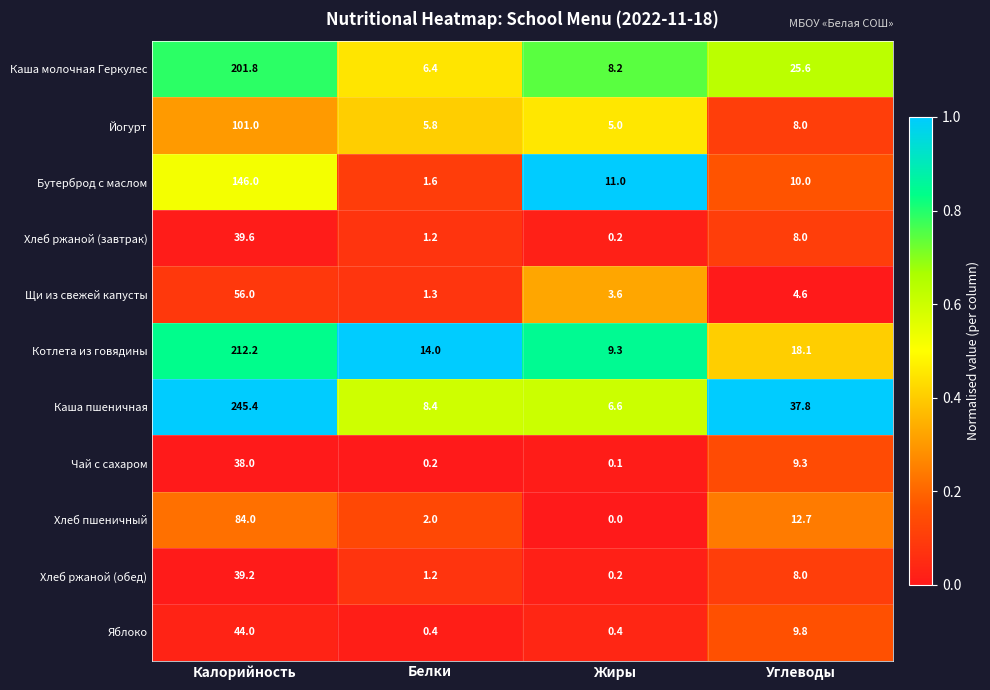

The value of Хлеб ржаной (завтрак) at Калорийность is 39.6. True or false?

True